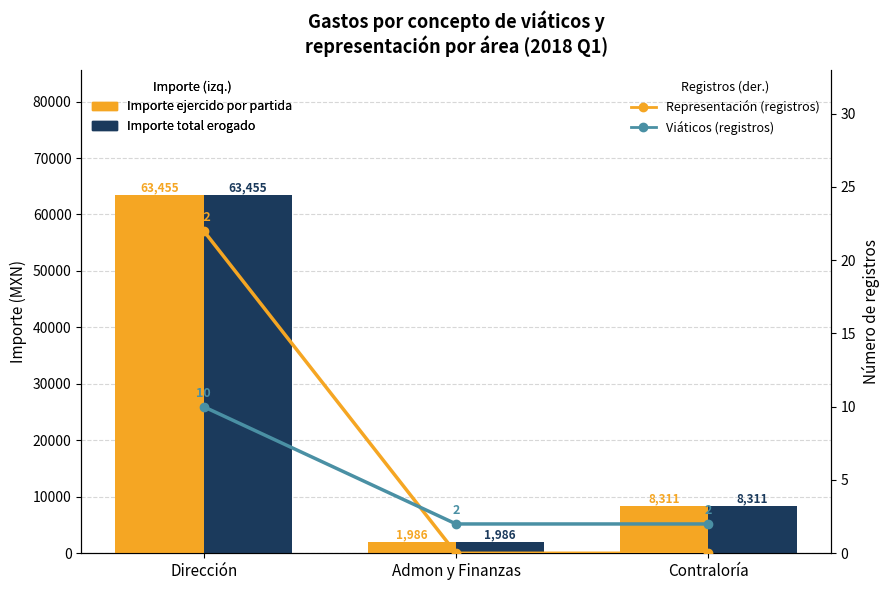

Reading left to right, what are all the values shown in this chart?

Importe ejercido por partida: 63454.6	1986.0	8310.8
Importe total erogado: 63454.6	1986.0	8310.8
Representación (registros): 22.0	0.0	0.0
Viáticos (registros): 10.0	2.0	2.0